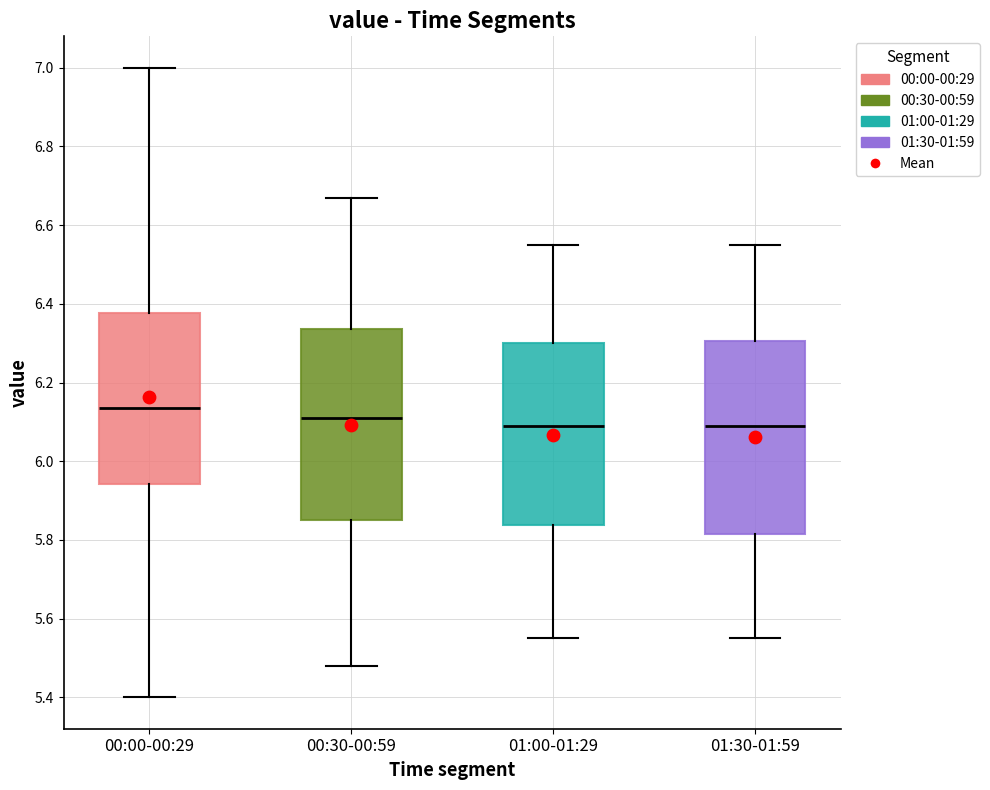

Which box has the highest median line?

00:00-00:29